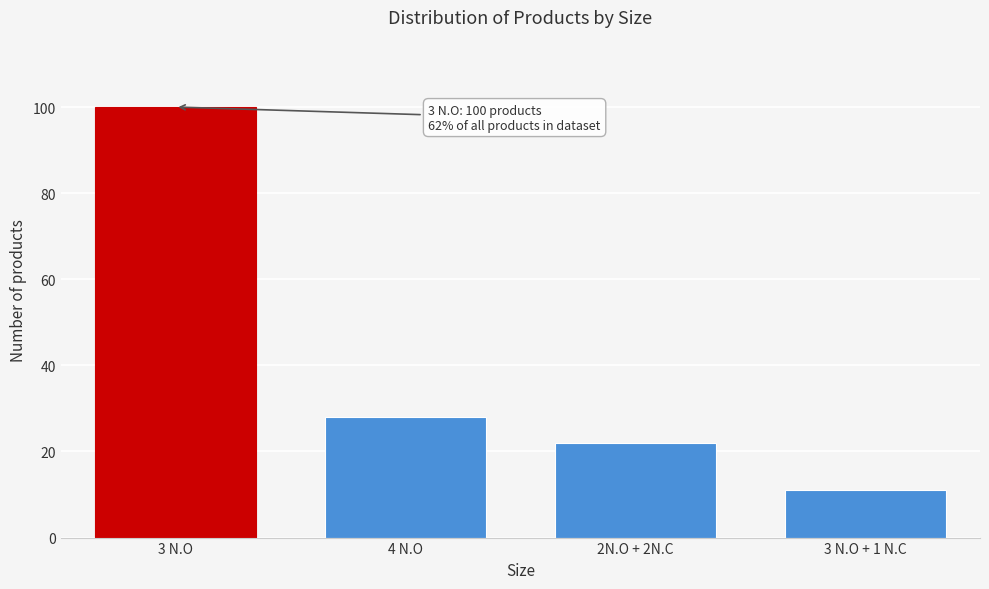

Reading right to left, transcribe all the data shown in this chart.

3 N.O + 1 N.C=11	2N.O + 2N.C=22	4 N.O=28	3 N.O=100